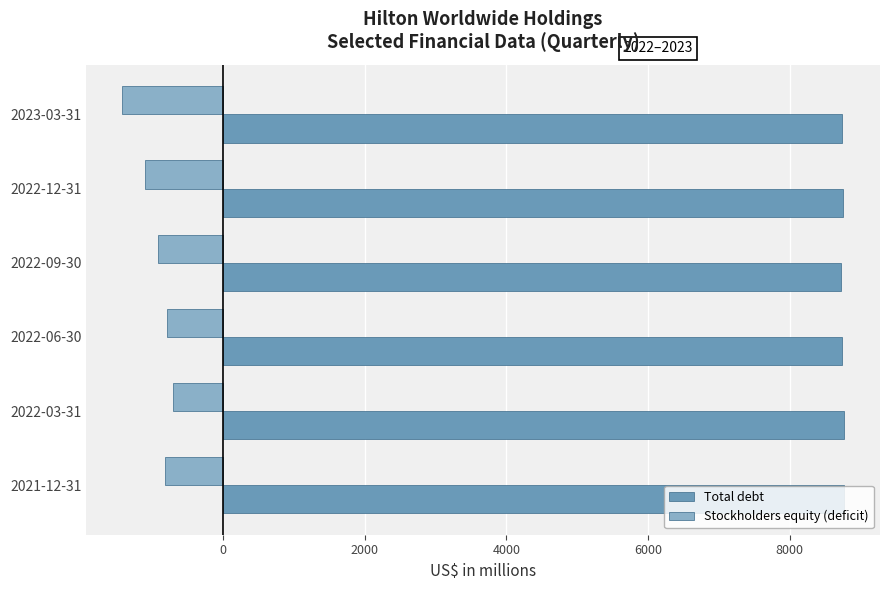

What is the average value of the Total debt series?

8749